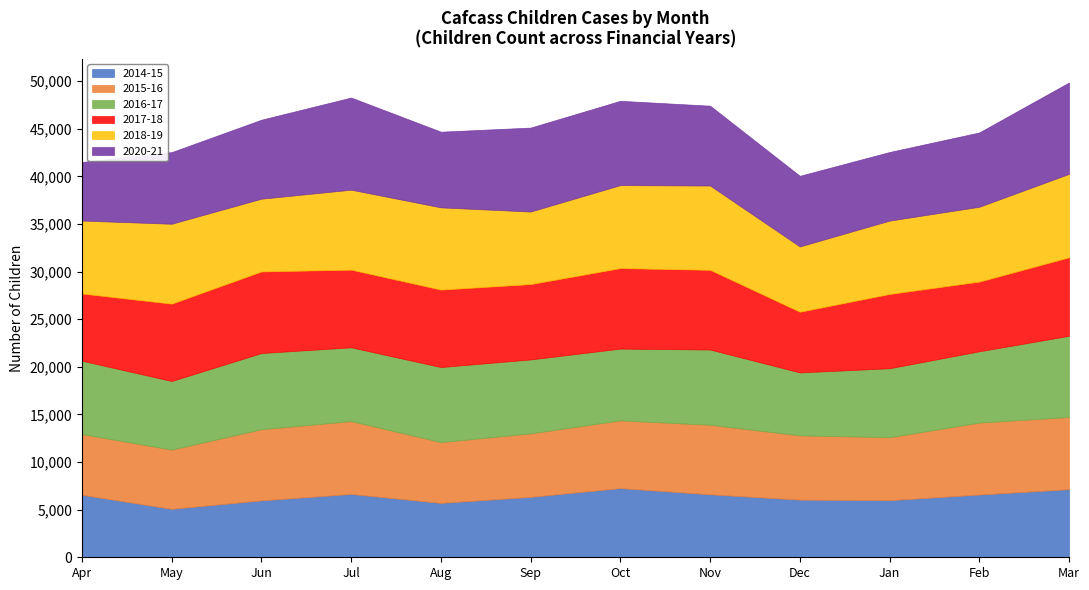

Where does the 2018-19 series first go above 8394?

Jul